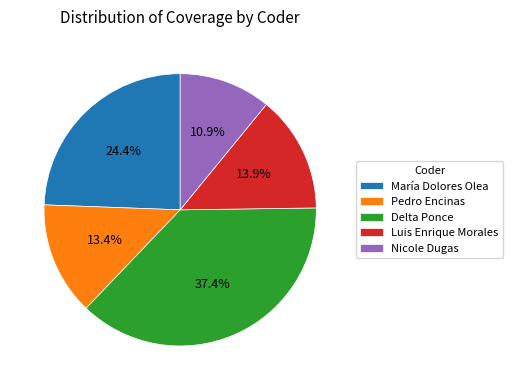

Combined, what portion of the pie is María Dolores Olea and Nicole Dugas?

35.3%